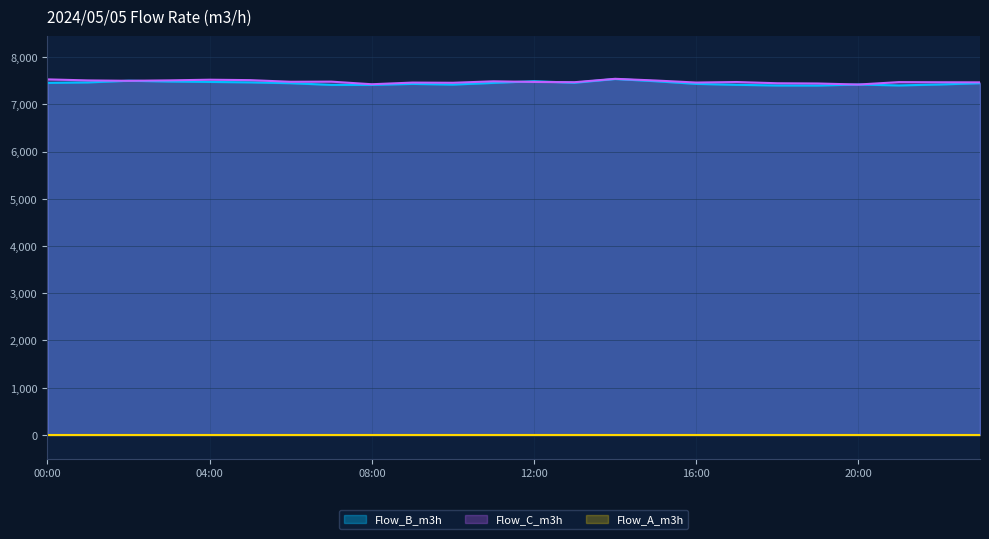

What is the sum of all Flow_C_m3h values?

179532